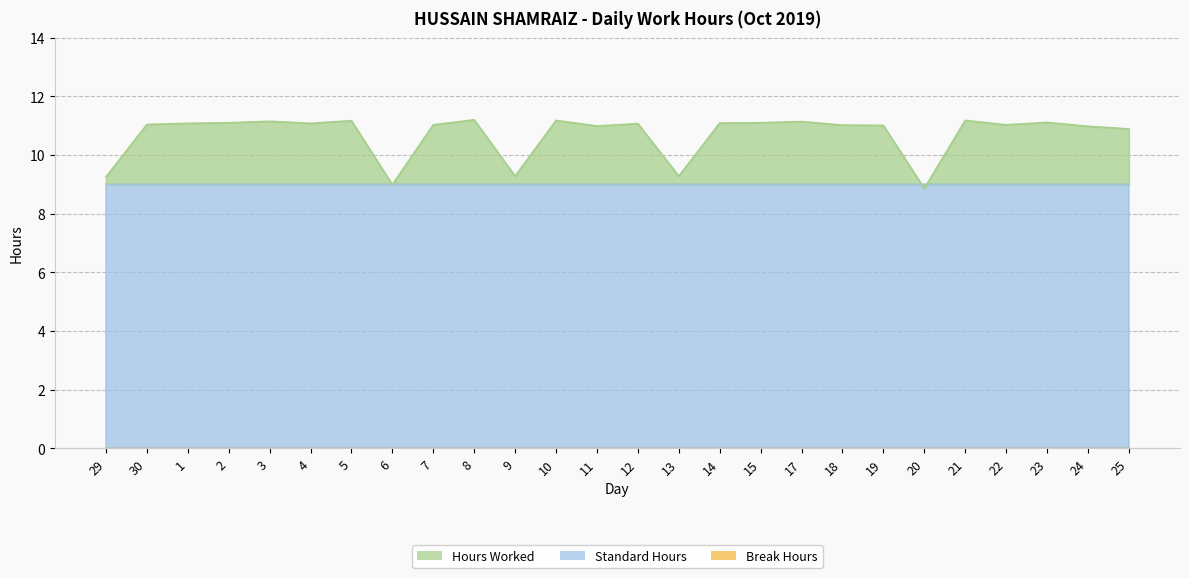

Reading left to right, transcribe all the data shown in this chart.

Hours Worked: 9.2	11.0	11.1	11.1	11.2	11.1	11.2	9.0	11.0	11.2	9.3	11.2	11.0	11.1	9.3	11.1	11.1	11.1	11.0	11.0	8.9	11.2	11.0	11.1	11.0	10.9
Standard Hours: 9.0	9.0	9.0	9.0	9.0	9.0	9.0	9.0	9.0	9.0	9.0	9.0	9.0	9.0	9.0	9.0	9.0	9.0	9.0	9.0	9.0	9.0	9.0	9.0	9.0	9.0
Break Hours: 0.0	0.0	0.0	0.0	0.0	0.0	0.0	0.0	0.0	0.0	0.0	0.0	0.0	0.0	0.0	0.0	0.0	0.0	0.0	0.0	0.0	0.0	0.0	0.0	0.0	0.0